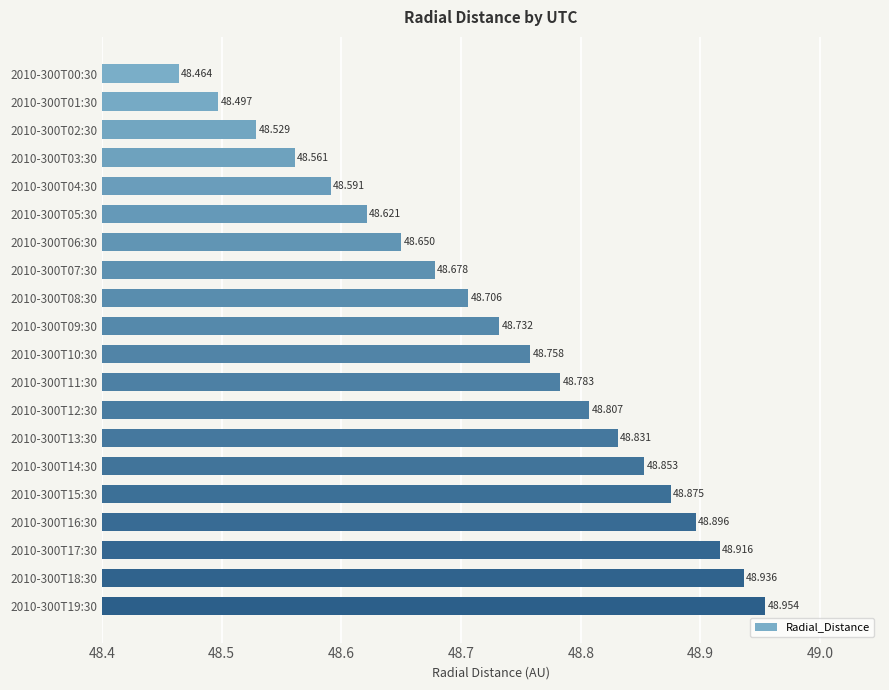

What is the greatest value displayed?

49.0